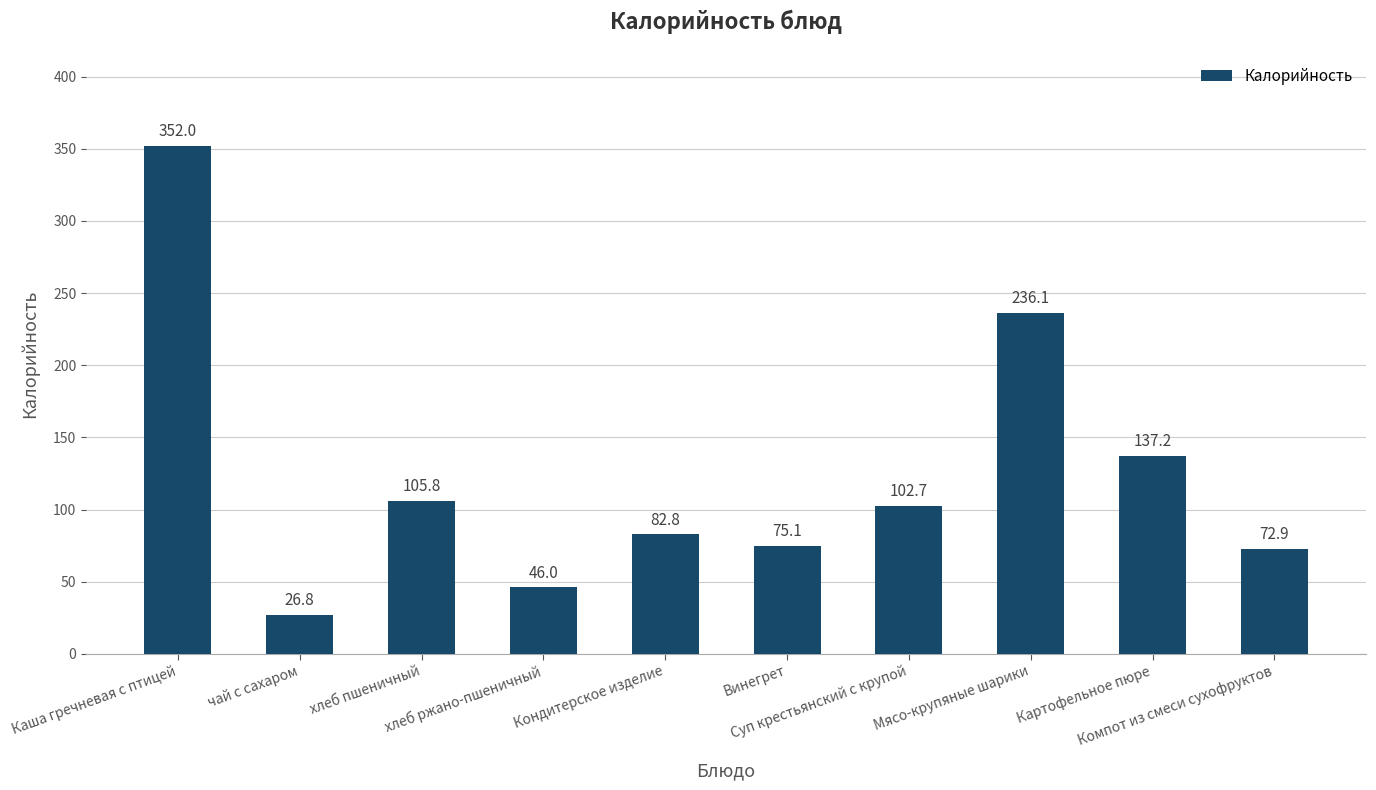

What is the value of the 2nd bar from the left?

26.8